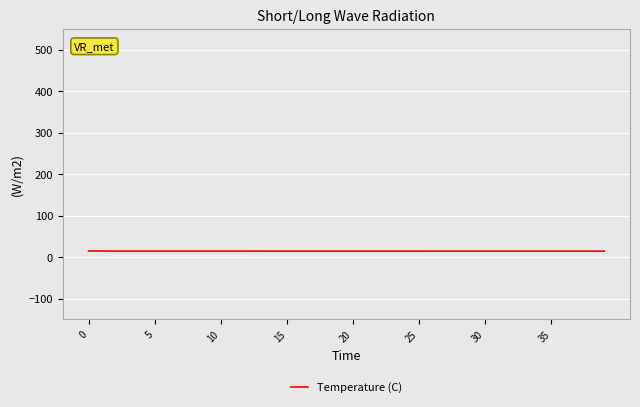

What is the difference between the maximum and minimum values?

0.3